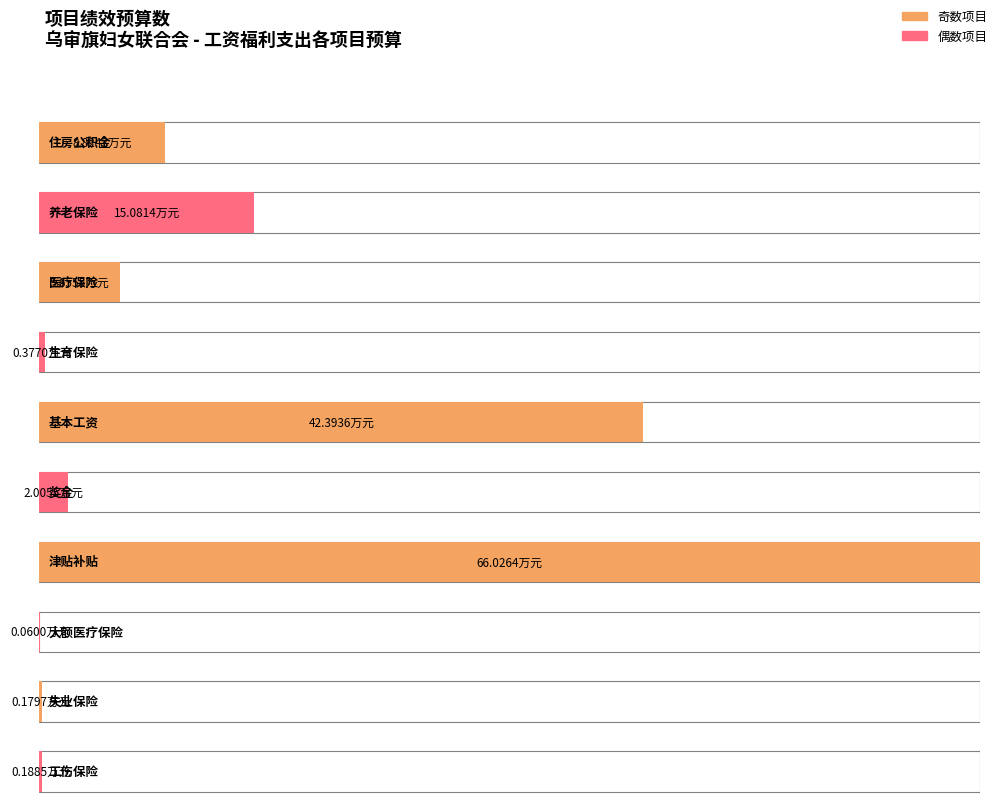

The chart shows a value of 1.0 at 奖金. True or false?

False